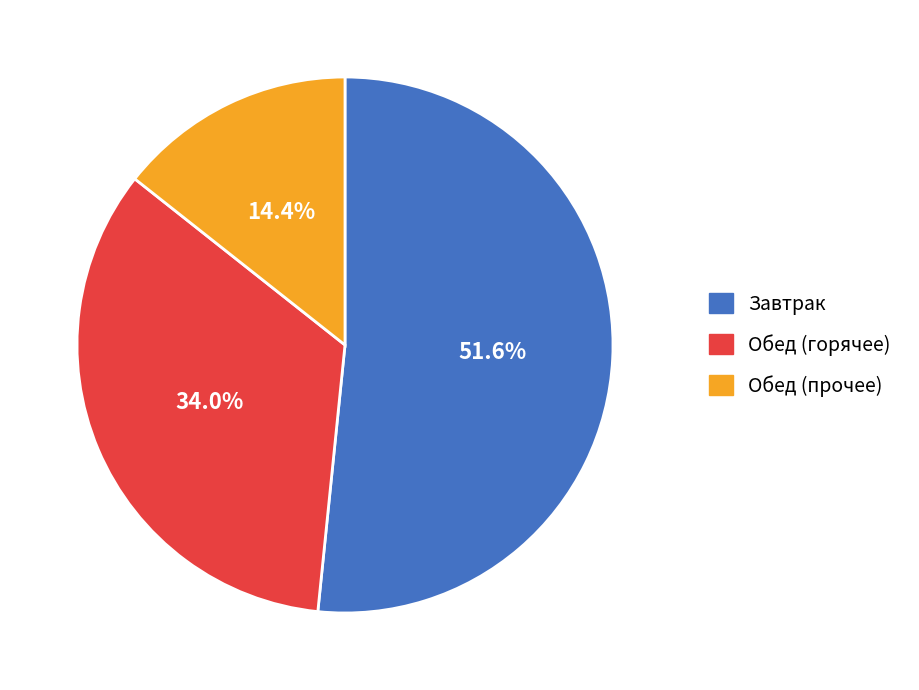

Is there a majority slice in this chart?

Yes